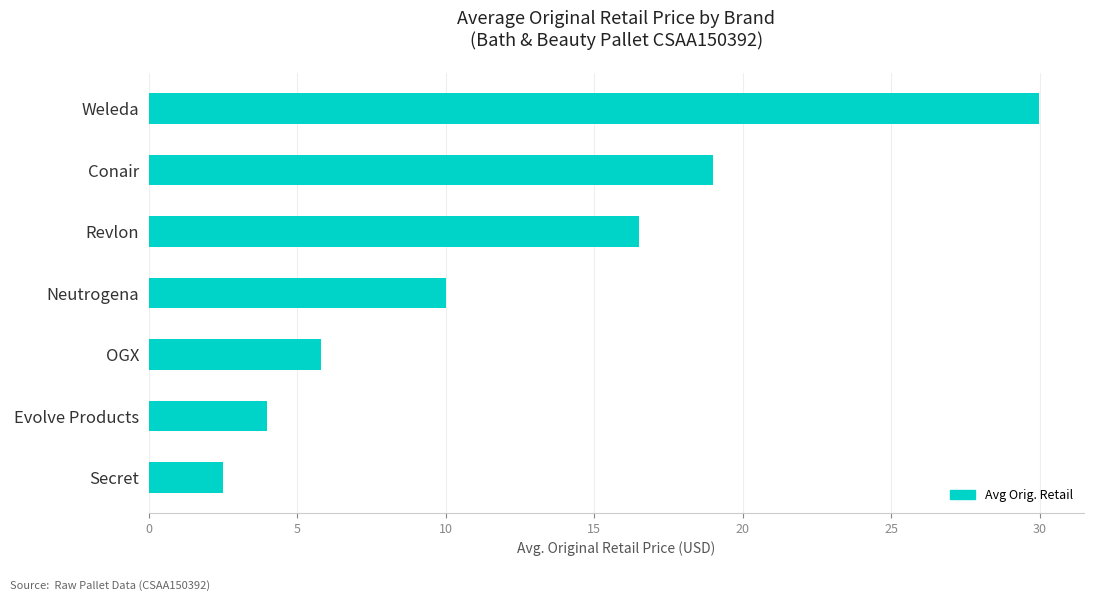

Reading bottom to top, what are all the values shown in this chart?

2.5	4.0	5.8	10.0	16.5	19.0	30.0